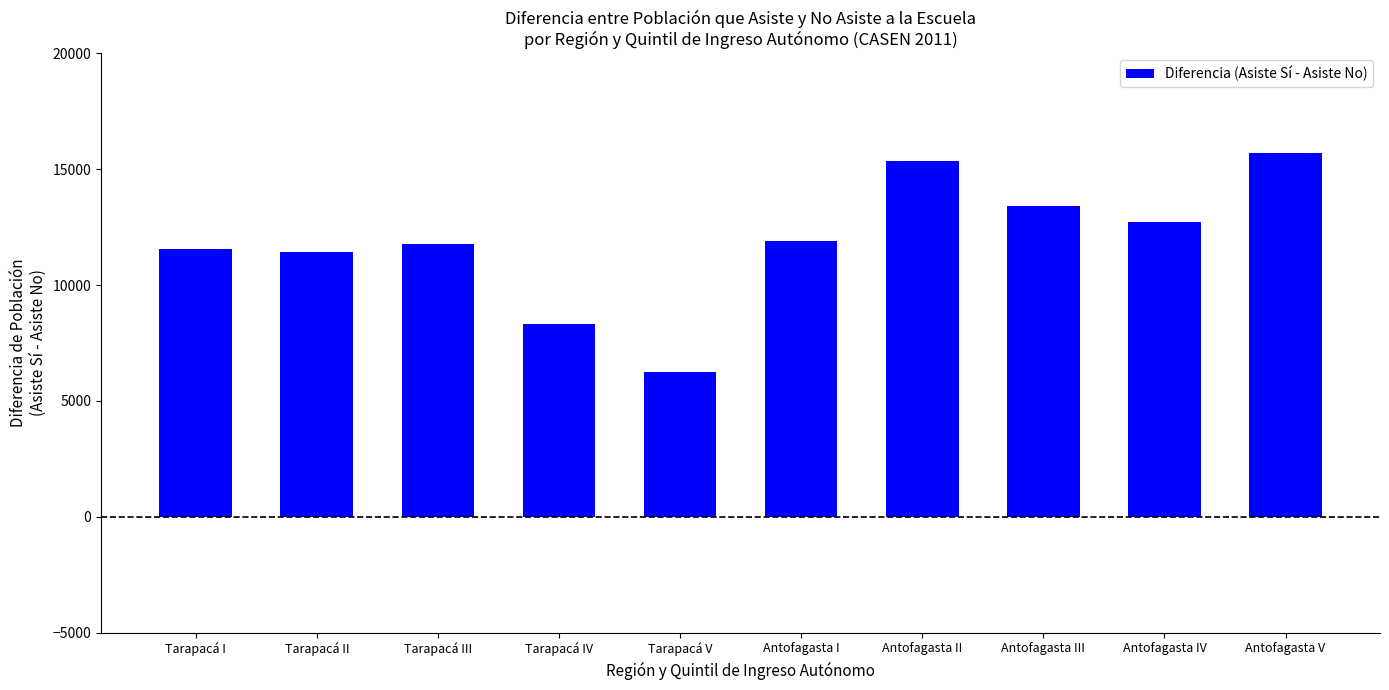

How many data points does each series have?

10